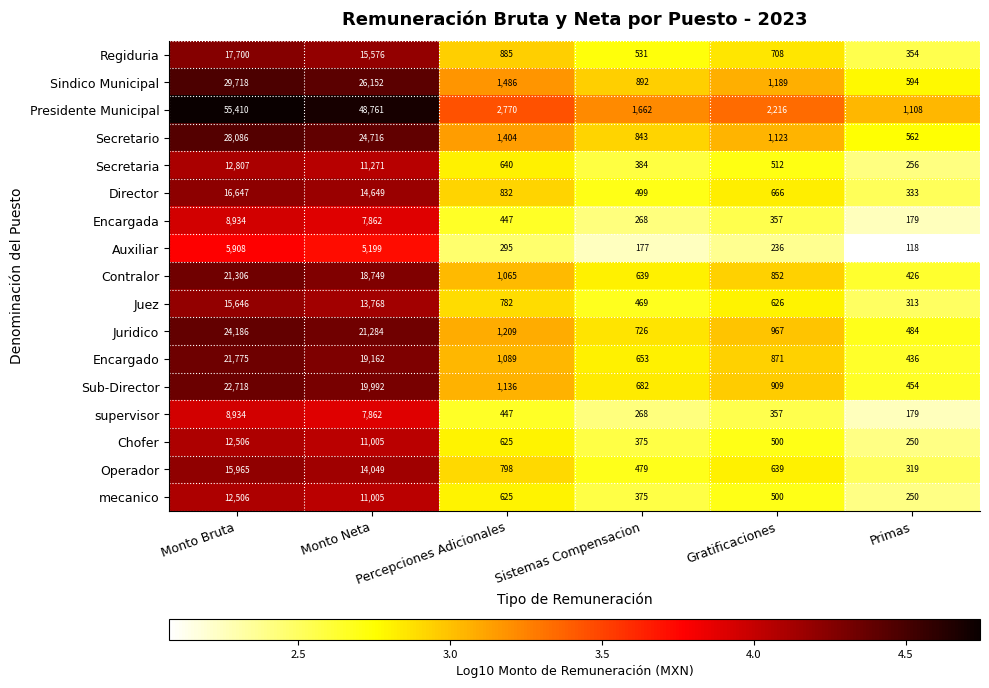

Where is Contralor nearest to the value 10866?

Monto Neta